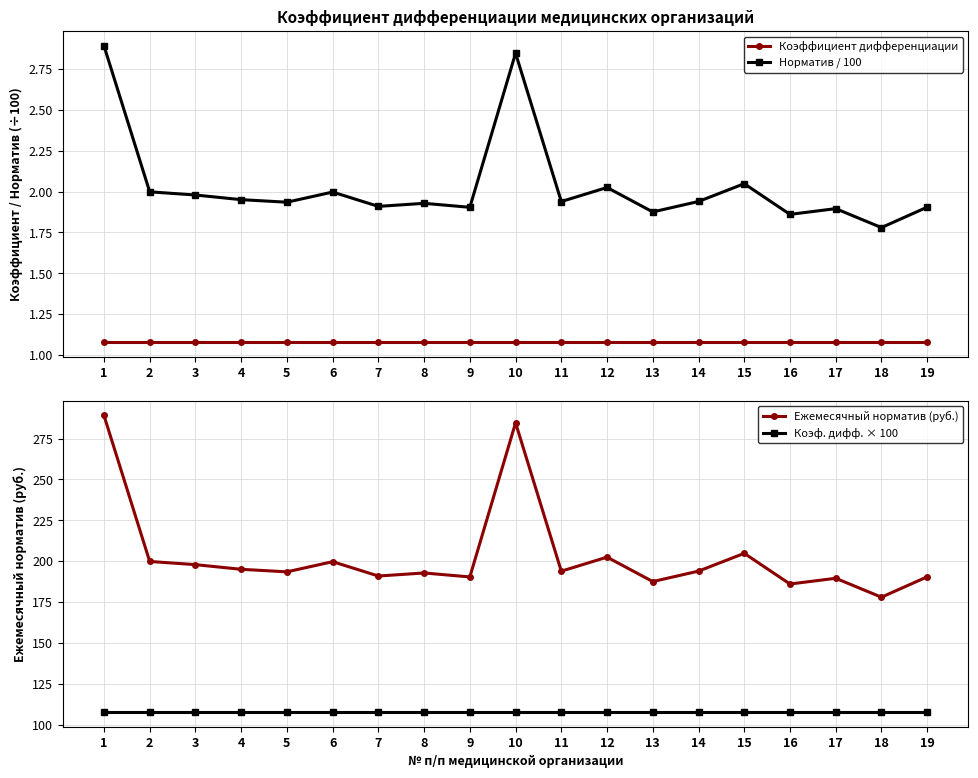

At which category is the sum across all series the highest?

1